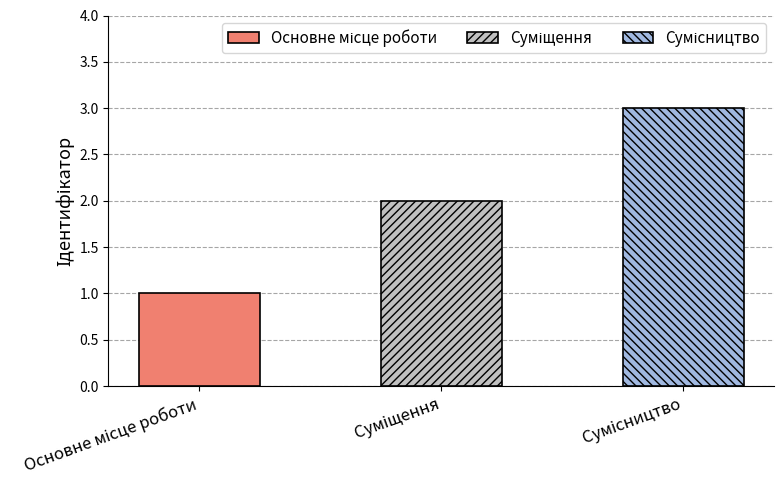

What is the maximum value shown in the chart?

3